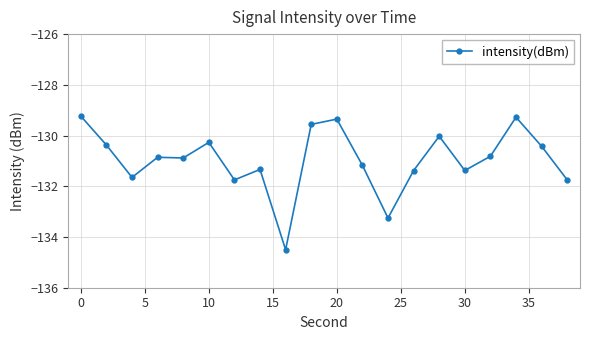

What is the difference between the maximum and second lowest values?

4.0